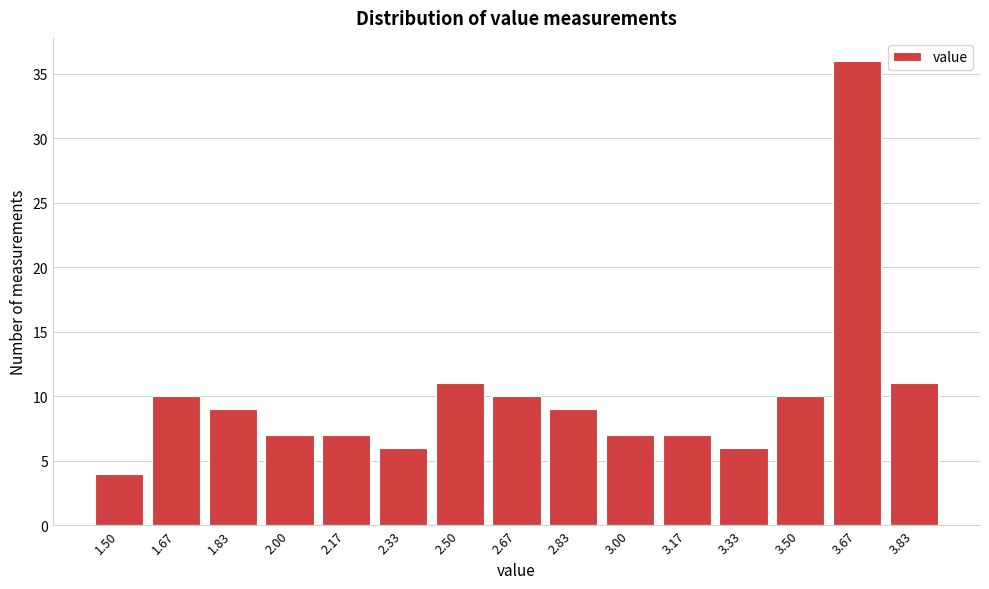

Reading left to right, extract all data points from this chart.

4	10	9	7	7	6	11	10	9	7	7	6	10	36	11